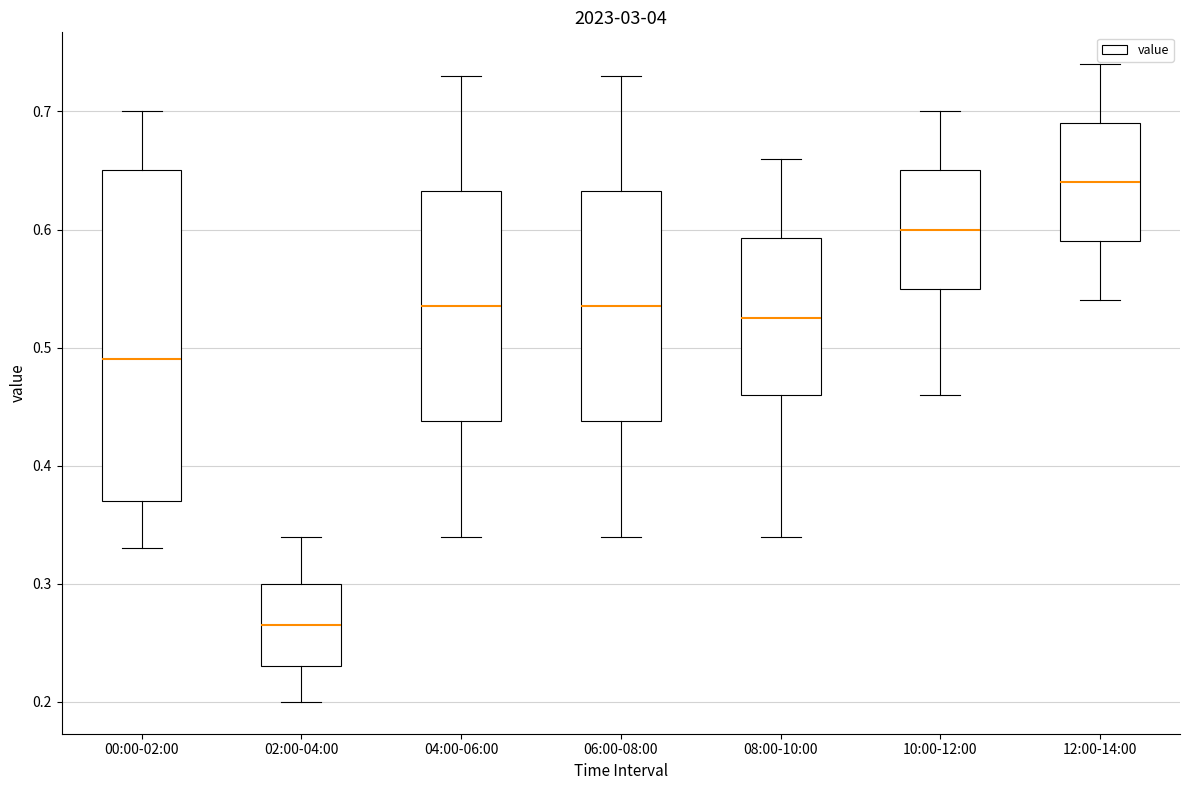

Where does the median line of the box for 02:00-04:00 sit on the y-axis? The values are not printed on the chart, so give them approximately, as read against the axis.

0.27